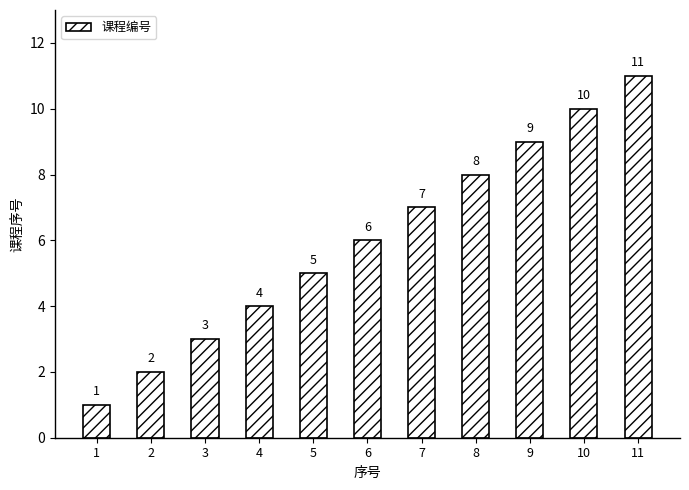

What is the average value?

6